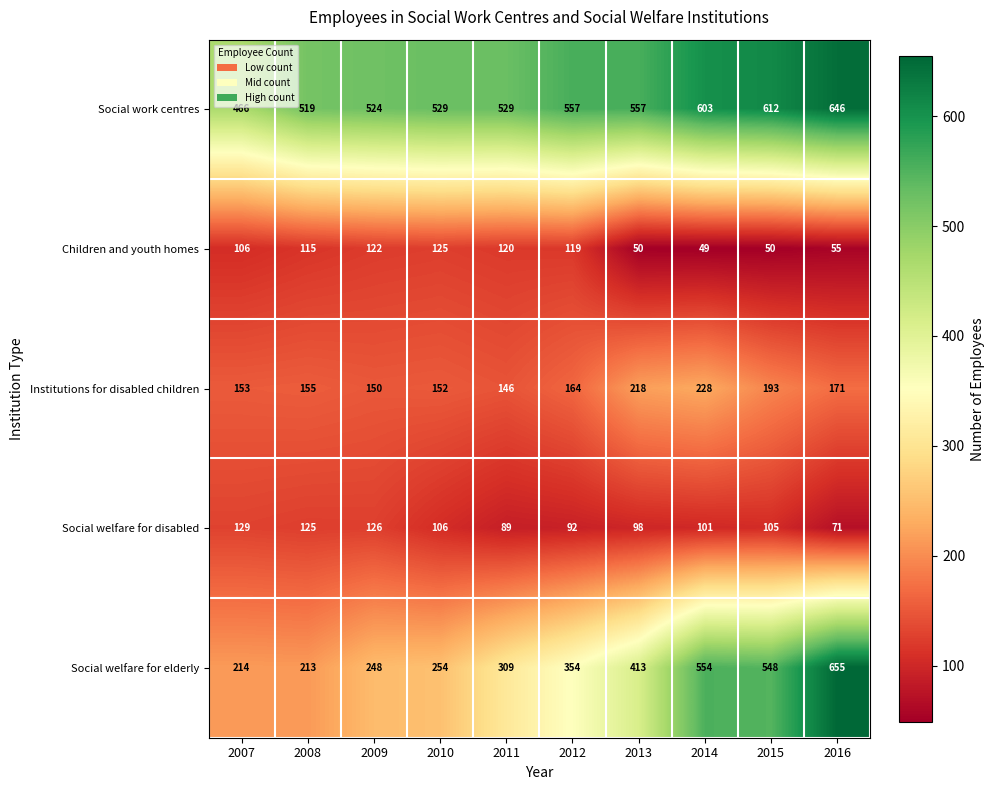

Is it true that Institutions for disabled children equals 224 at 2008?

False